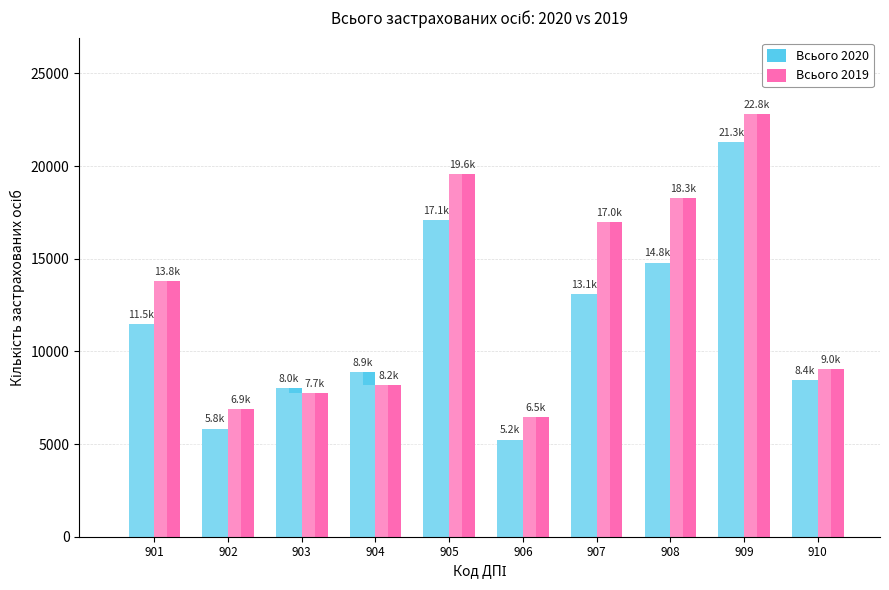

At which label does Всього 2020 reach its minimum?

906